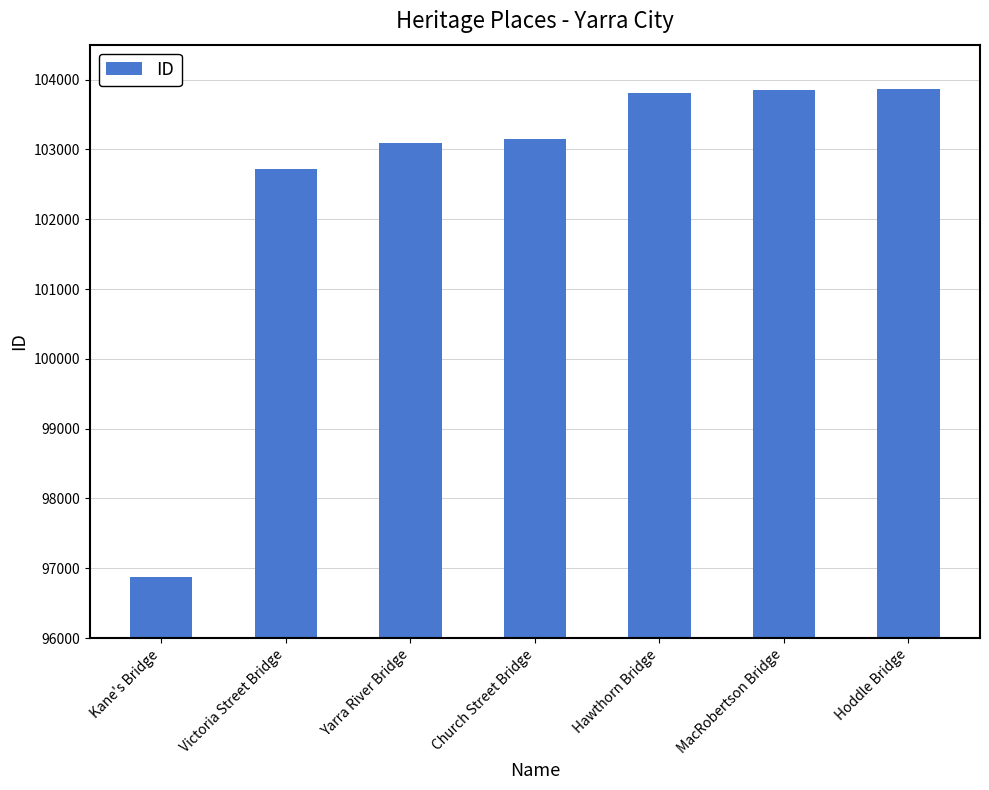

What is the difference between the values at Kane's Bridge and Hawthorn Bridge?

6938